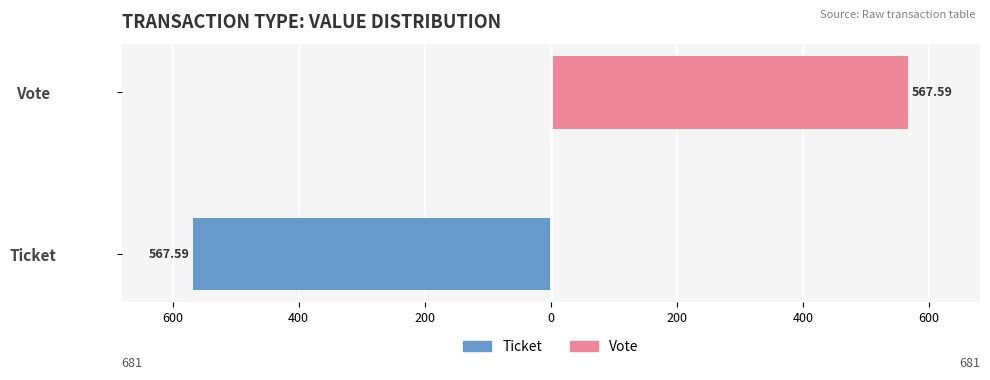

Between Vote and Ticket, which is larger?

Vote